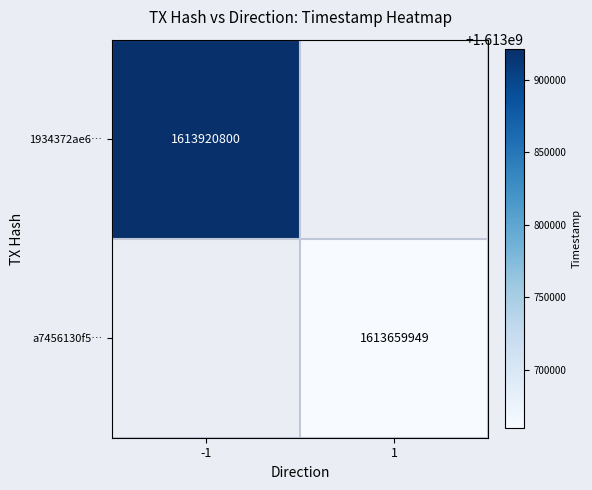

Is it true that 1934372ae6… equals 1012981555 at -1?

False